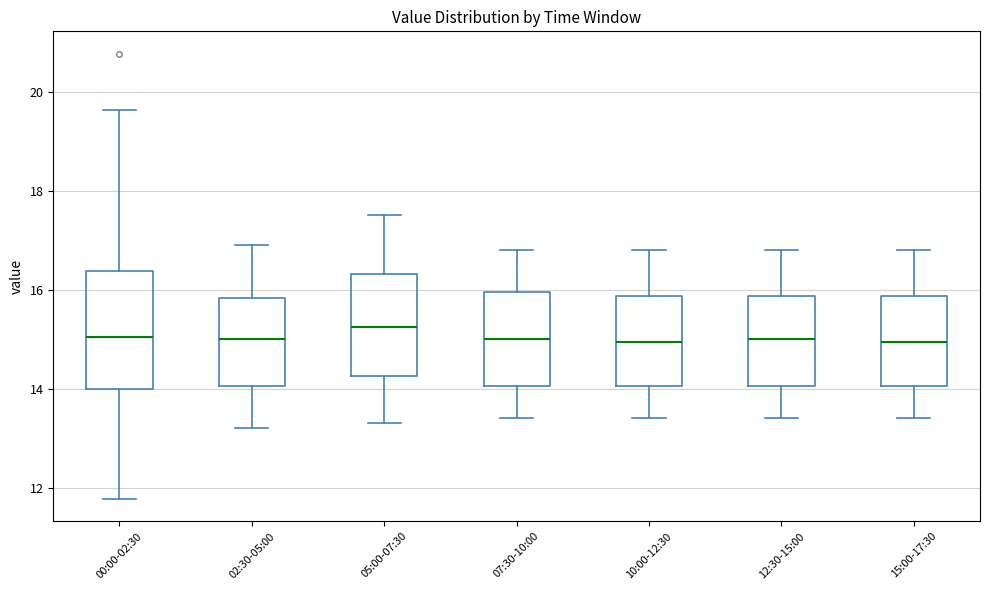

Comparing the boxes themselves (not the whiskers), which one is the tallest?

00:00-02:30